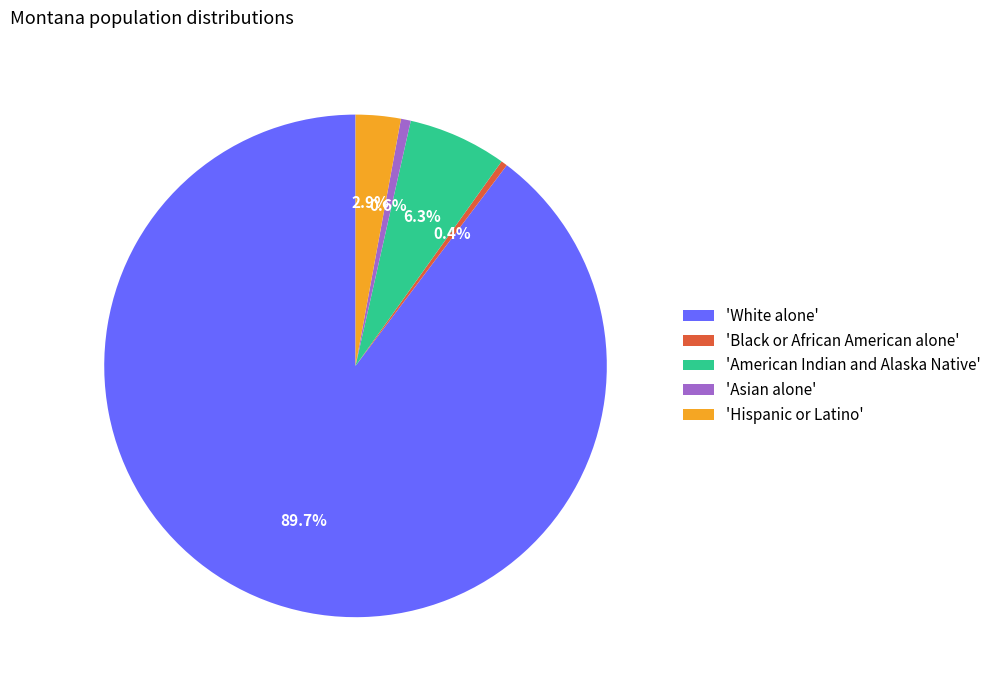

Between 'Black or African American alone' and 'White alone', which is larger?

'White alone'